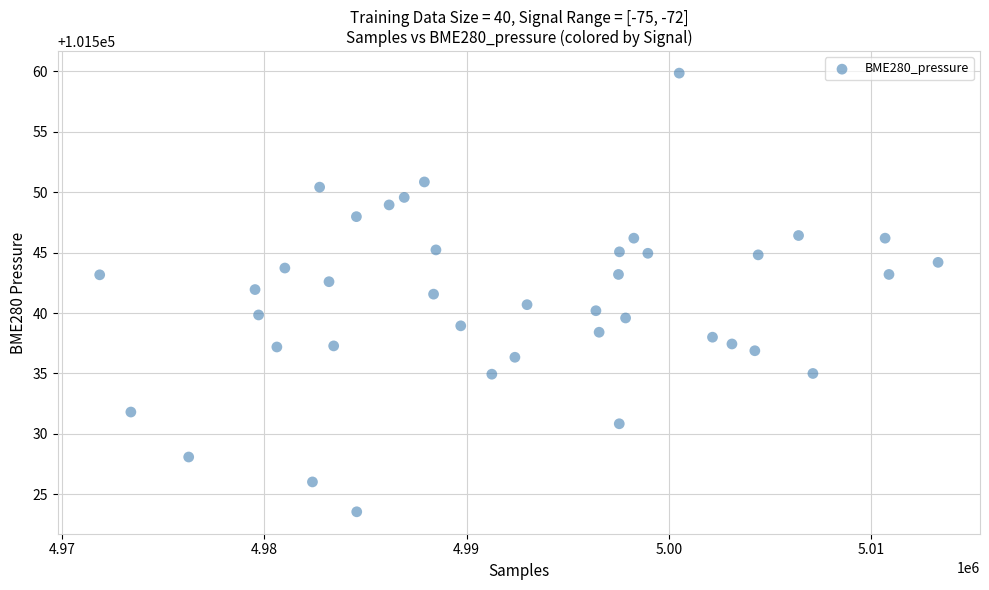

What is the range of Y values (max minus min)?

36.3